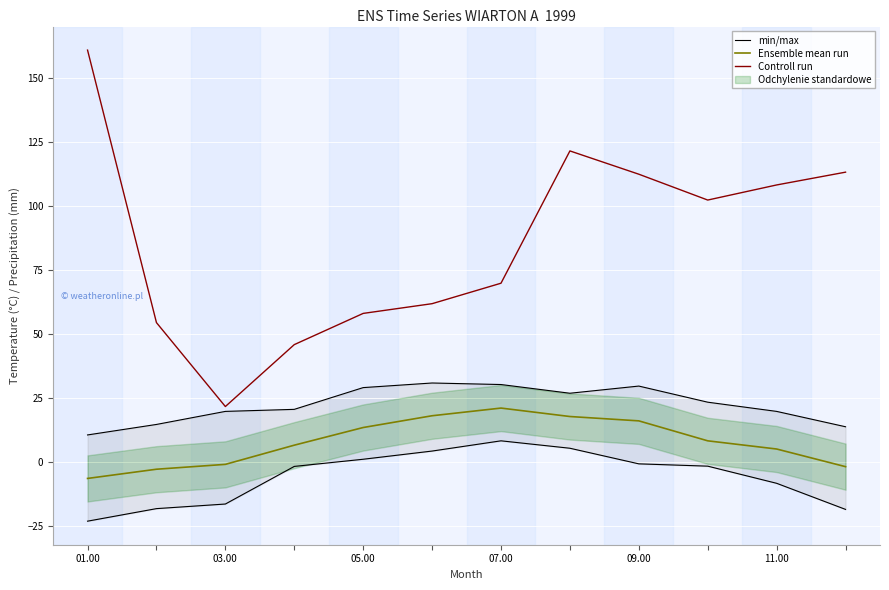

Is this an area chart (filled region under the line)?

No